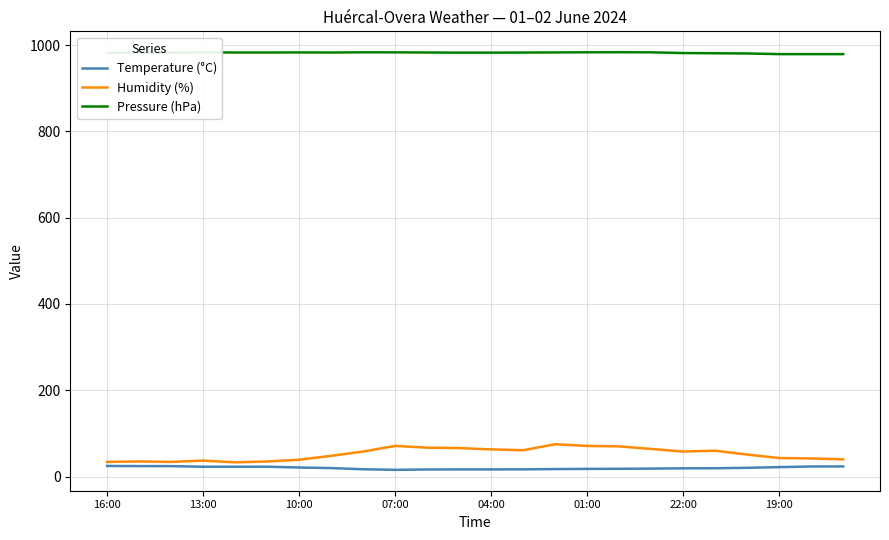

Which series has the largest range (max minus min)?

Humidity (%)